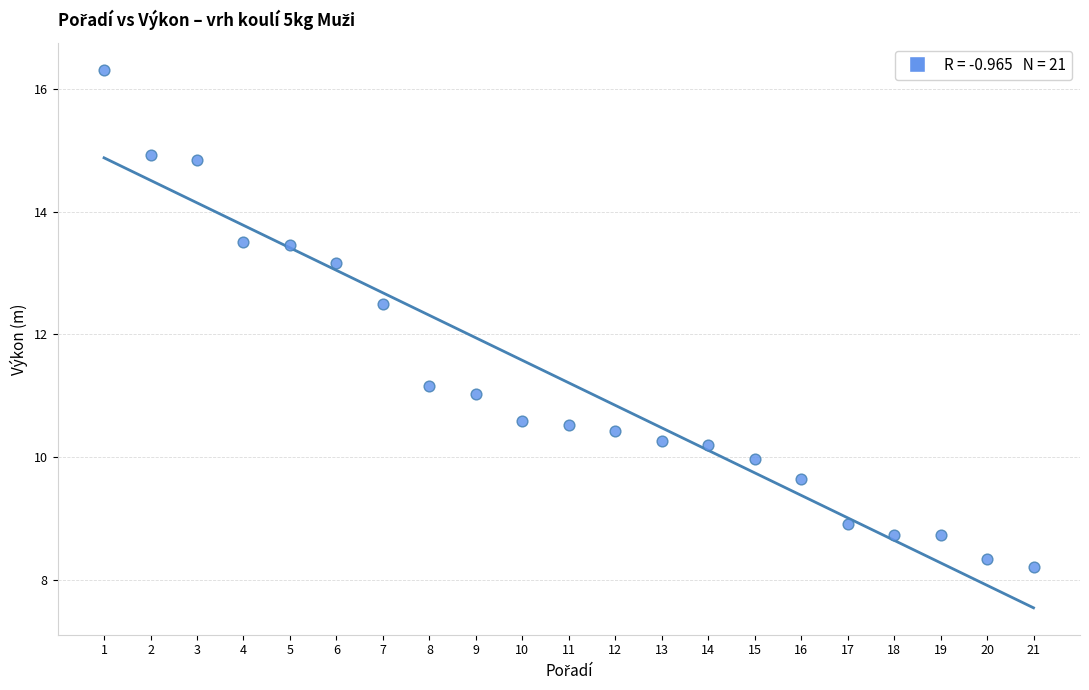

What Y value in the scatter plot is closest to 12?

12.5